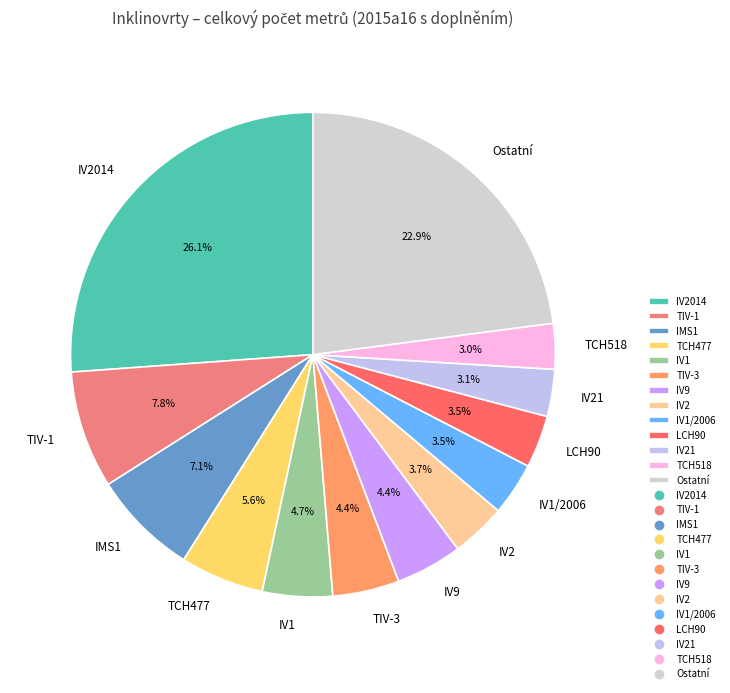

What is the largest slice in the pie chart?

IV2014